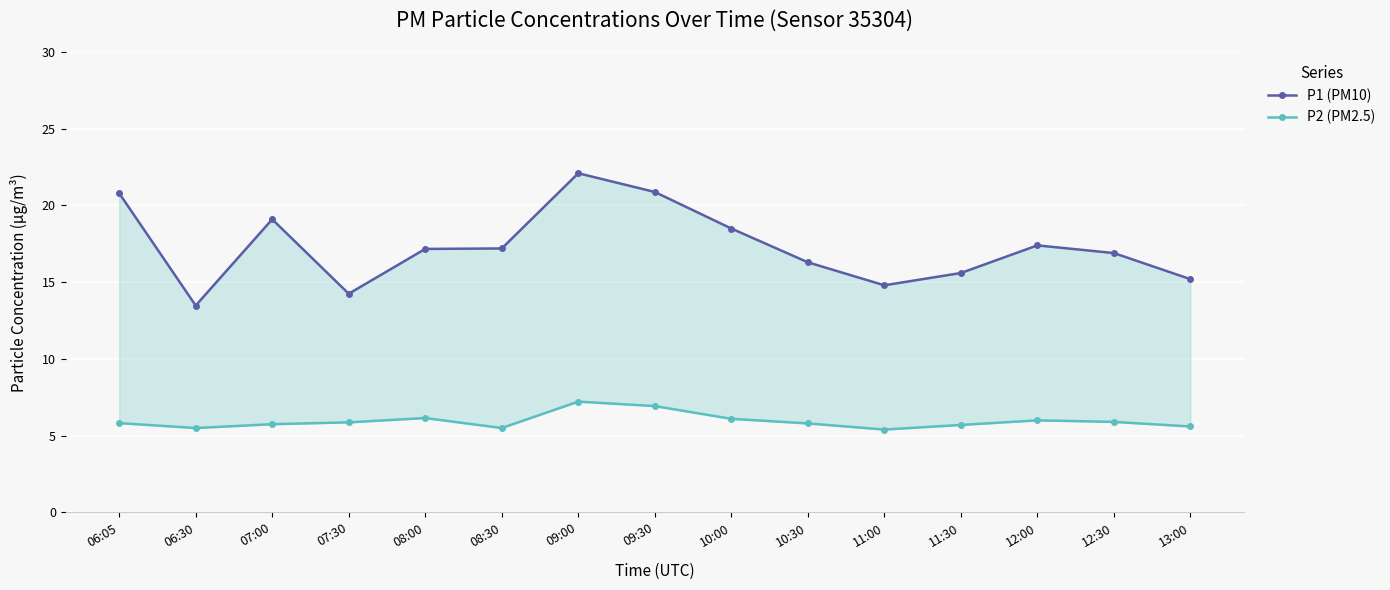

Is it true that P1 (PM10) equals 15.2 at 13:00?

True